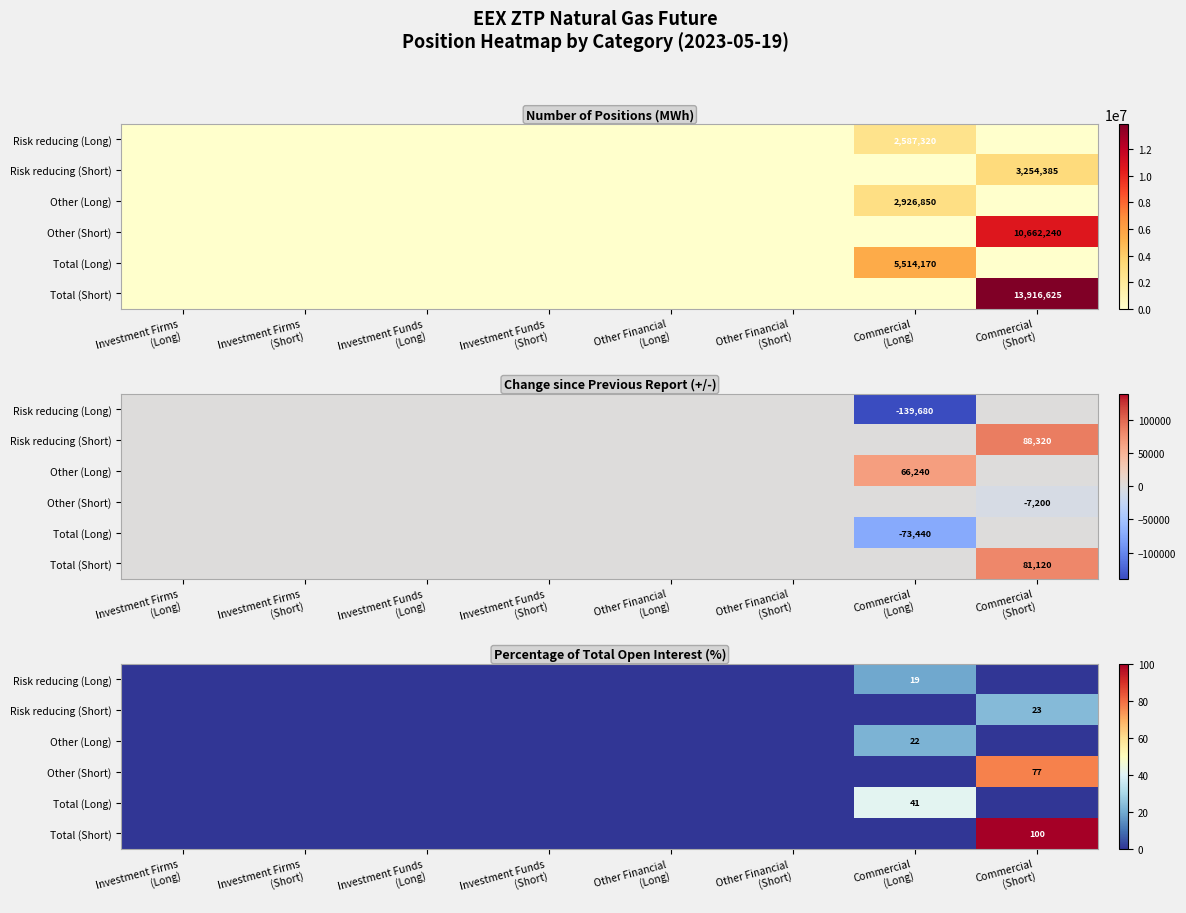

Is the value of Risk reducing (Long) at Other Financial (Short) greater than the value of Other (Long) at Other Financial (Long)?

No